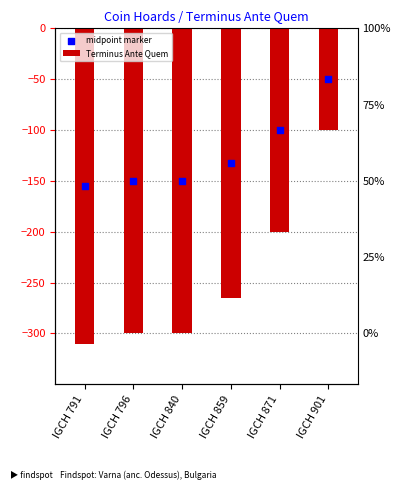

At how many categories does at least one series exceed -118?

2